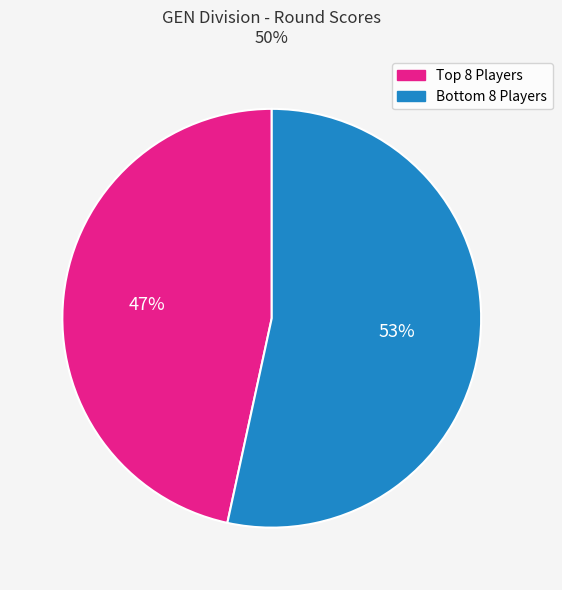

Which slice represents more than half of the pie?

Bottom 8 Players